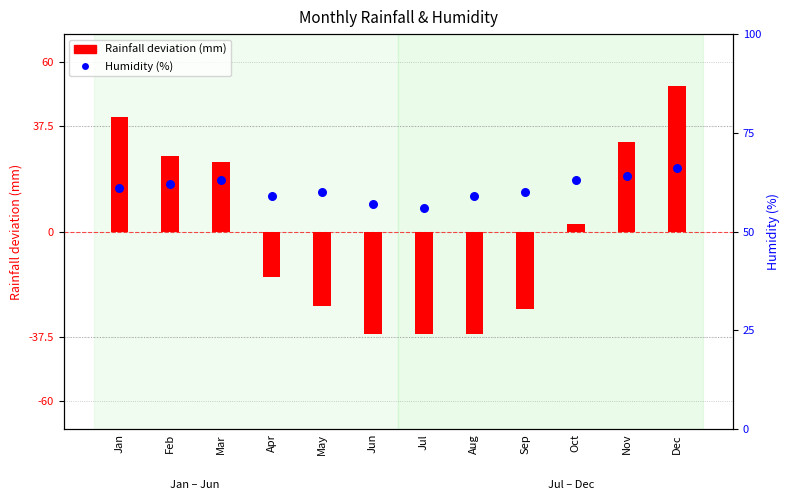

Which series has the largest Y range (max minus min)?

Rainfall (mm)